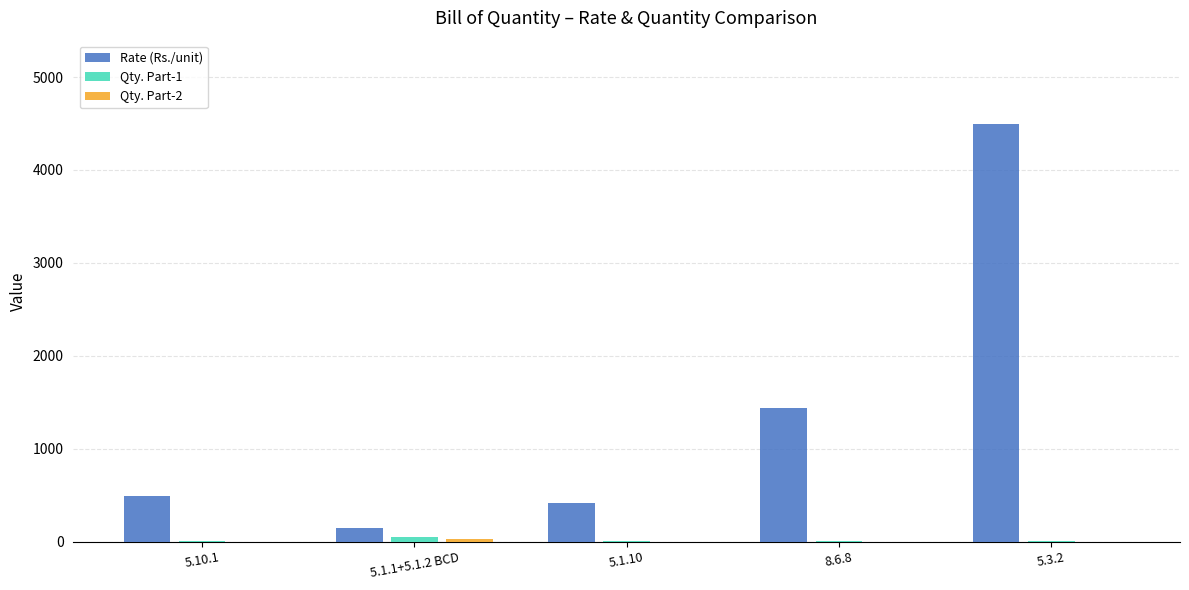

Between 5.10.1 and 8.6.8, which series saw the biggest shift?

Rate (Rs./unit)